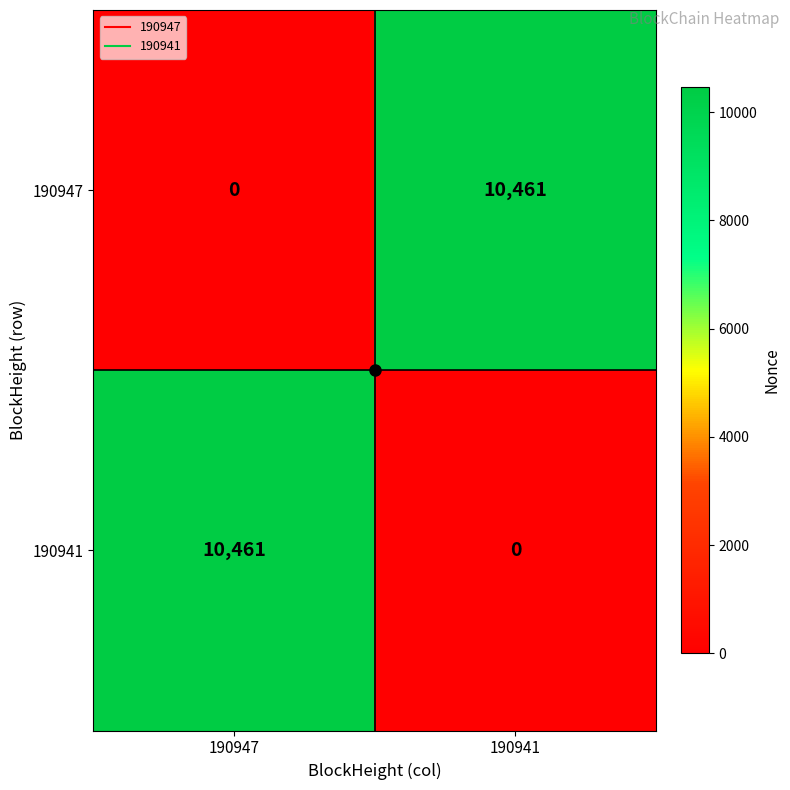

Rank the series at 190941 from lowest to highest value.

190941, 190947